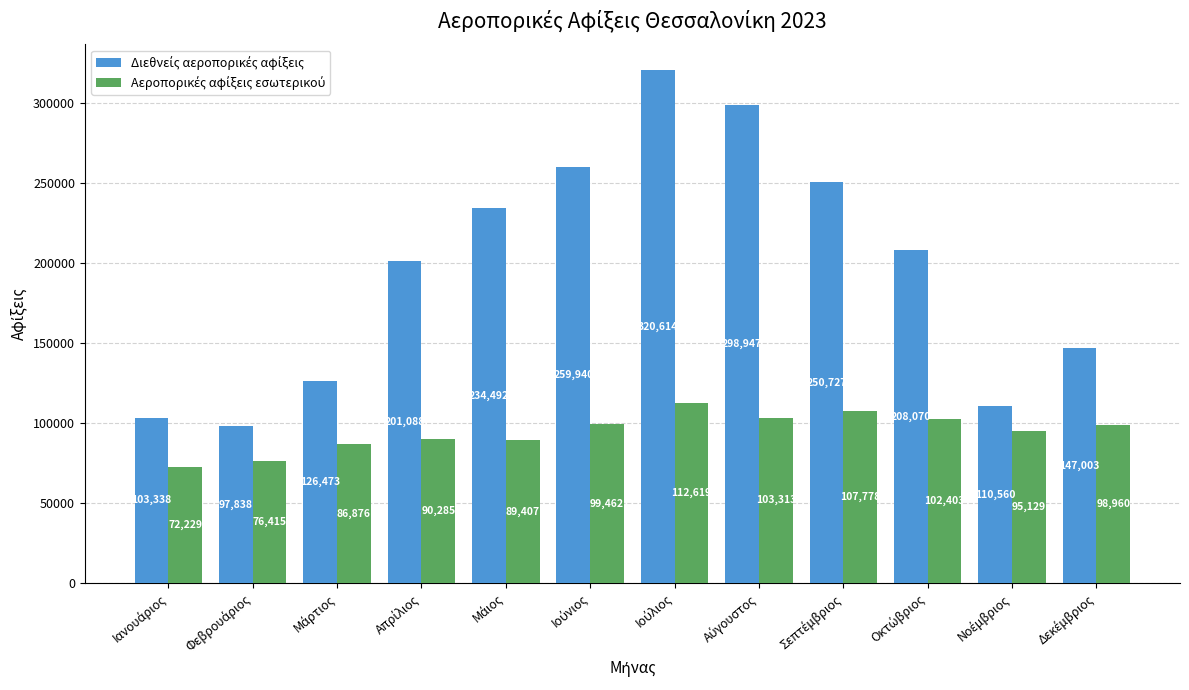

What is the maximum value shown in the chart?

320614